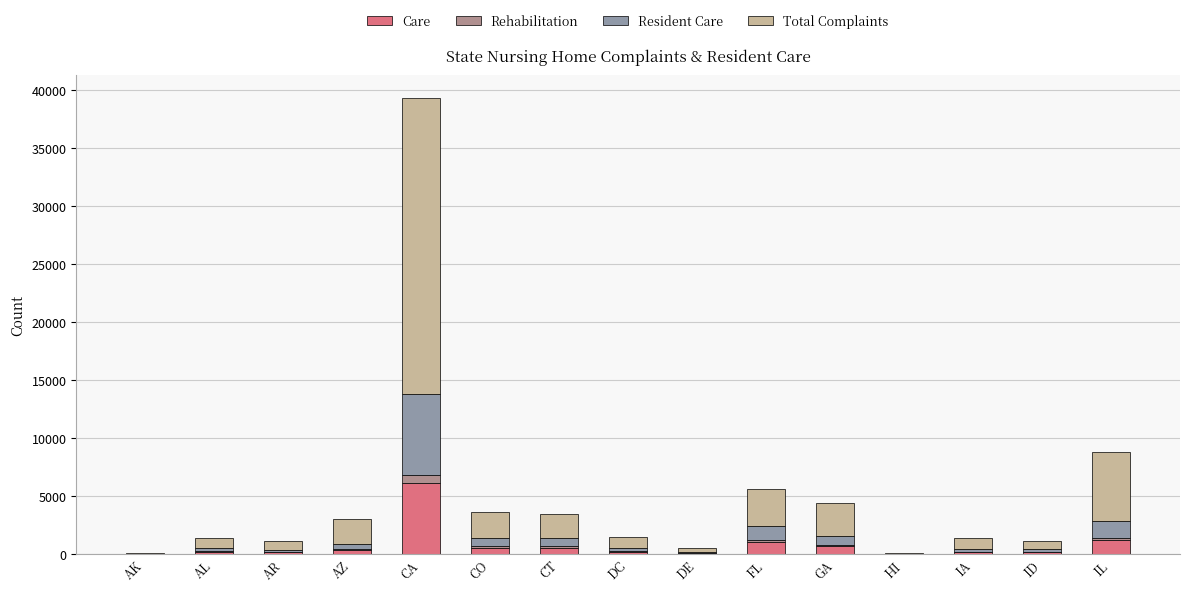

What is the maximum value for Care?

6157